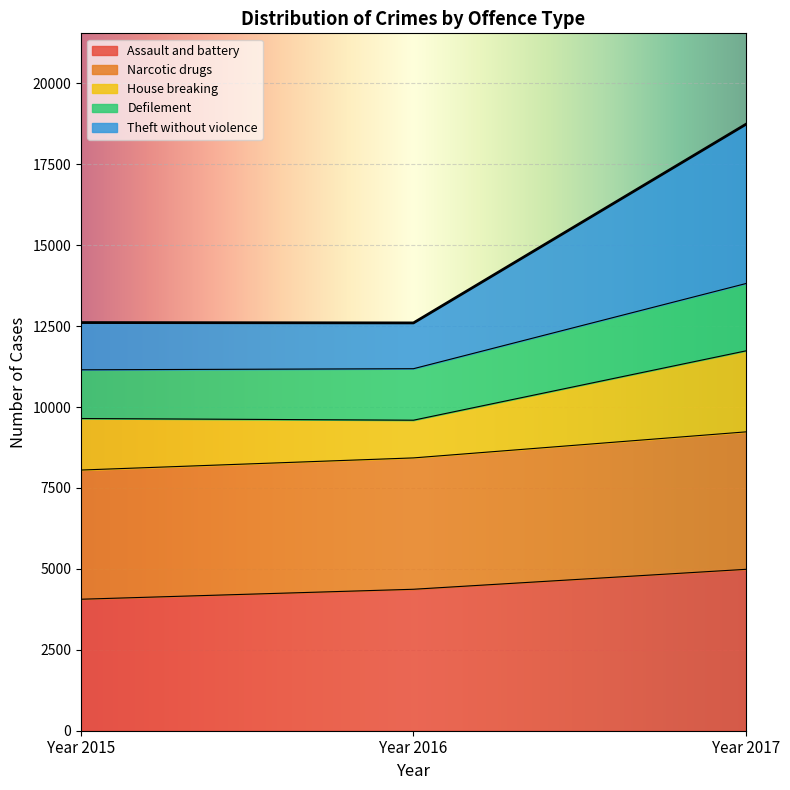

Does the chart display data point markers on the line(s)?

No